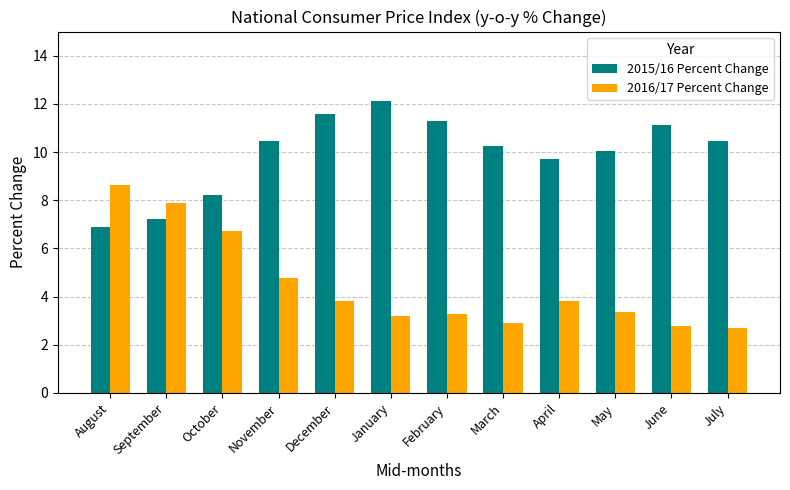

What is the sum of all 2016/17 Percent Change values?

53.8